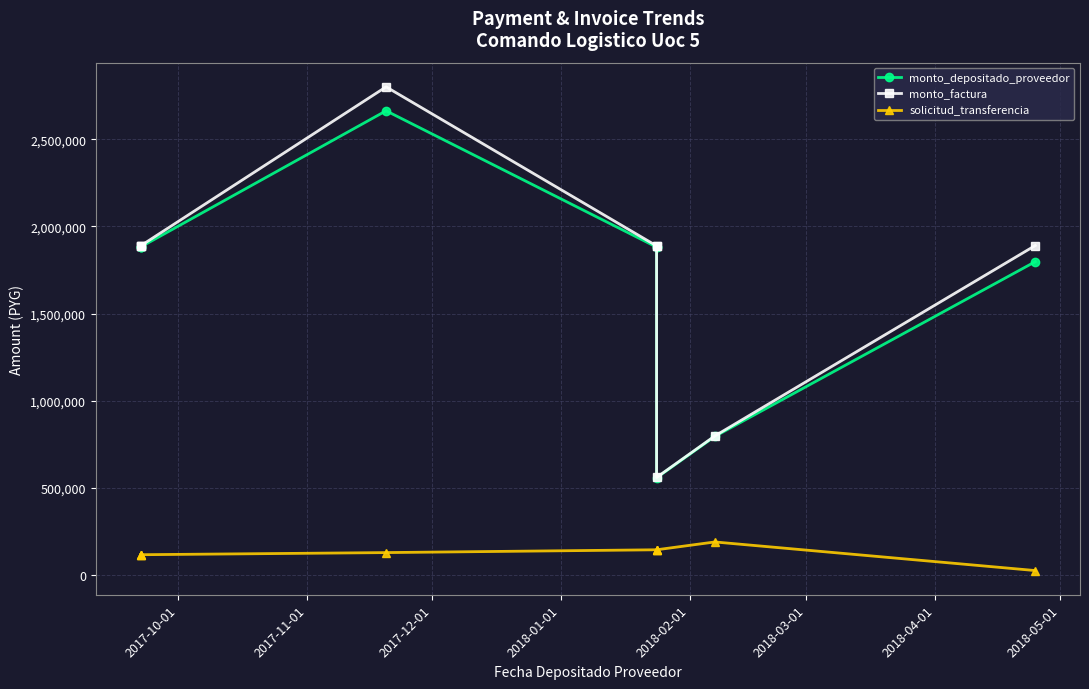

True or false: monto_depositado_proveedor and solicitud_transferencia cross at least once.

False